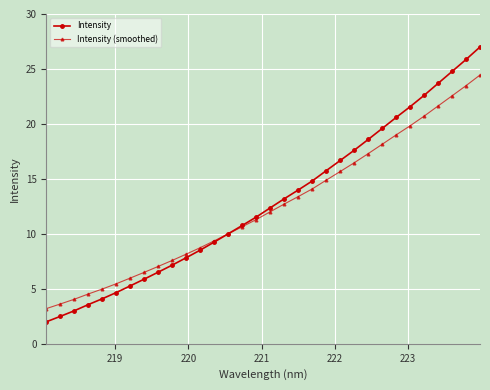

What is the highest value of the Intensity series?

27.0